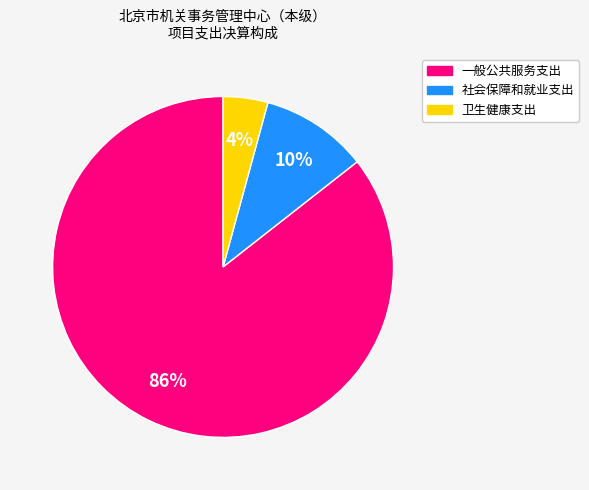

To the nearest percent, what is the combined percentage of 社会保障和就业支出 and 一般公共服务支出?

96%